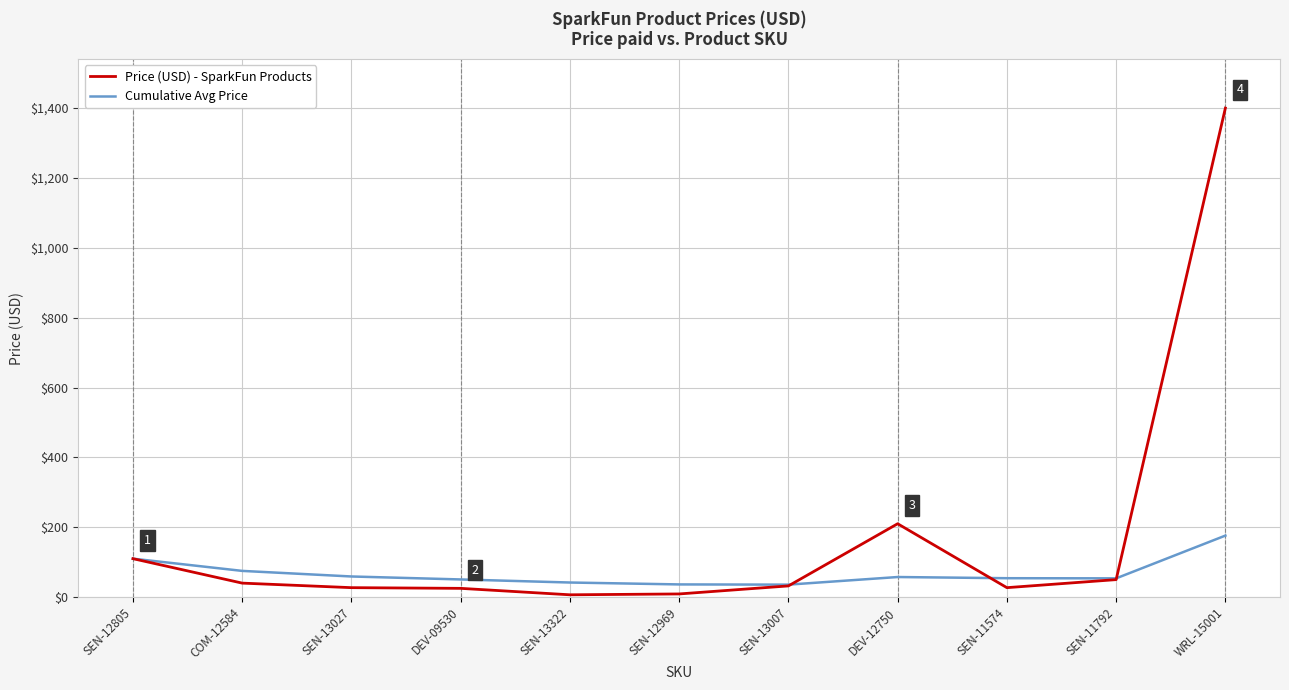

Where does the Cumulative Avg Price series first go above 54?

SEN-12805